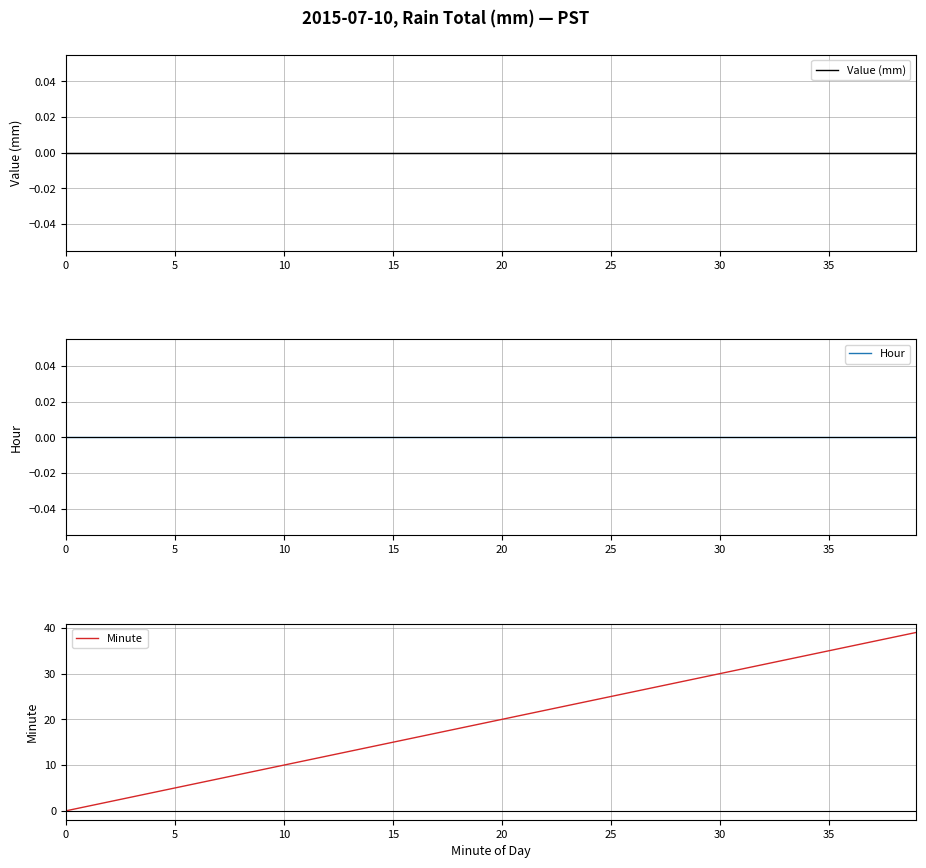

True or false: Value (mm) and Minute intersect in this chart.

False